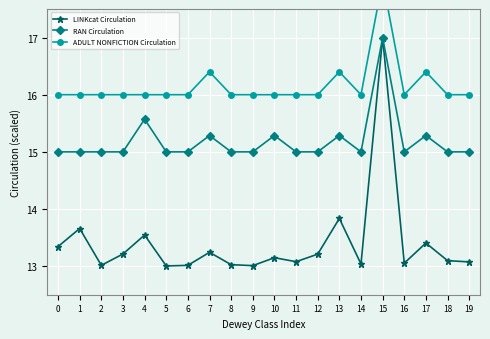

What is the average value of the ADULT NONFICTION Circulation series?

16.2